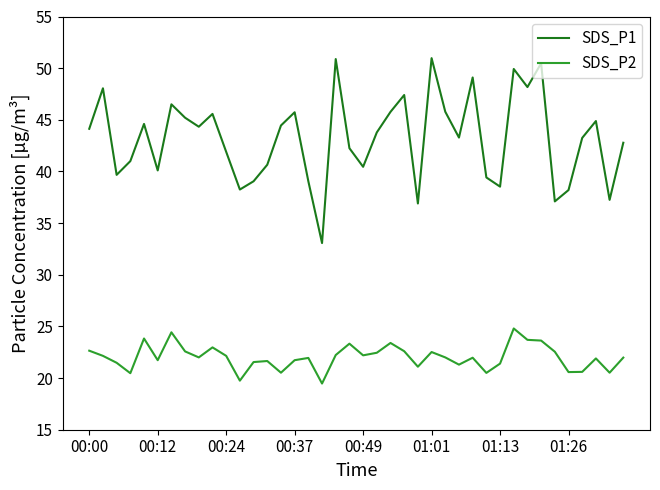

Rank the series by their average value, from highest to lowest.

SDS_P1, SDS_P2